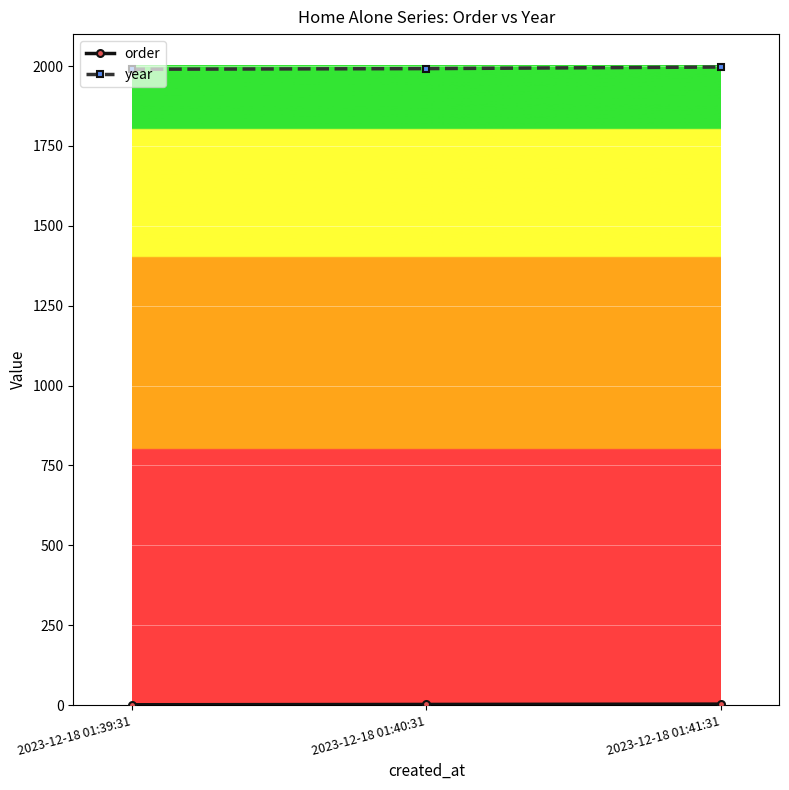

What is the label of the 1st point from the left?

2023-12-18 01:39:31